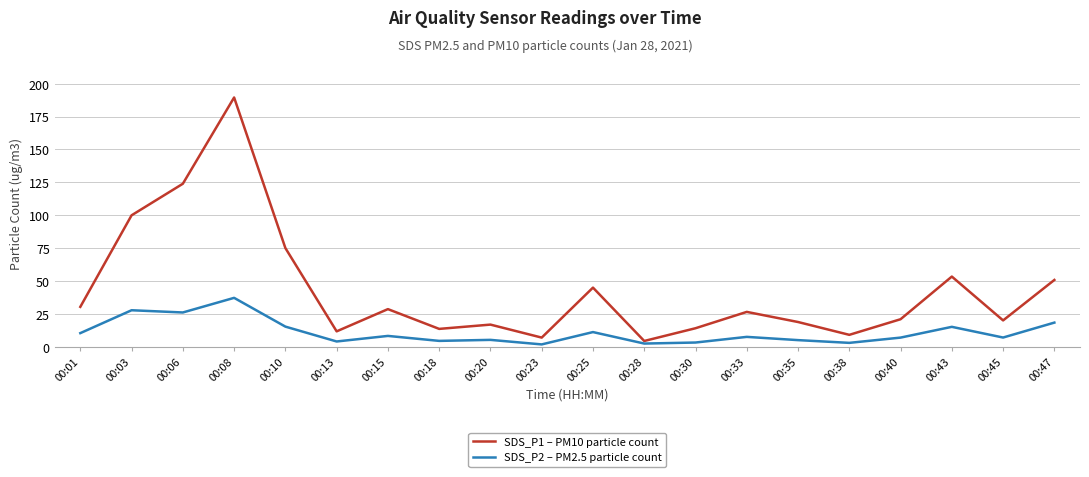

Is it true that SDS_P2 – PM2.5 particle count equals 5.8 at 00:47?

False